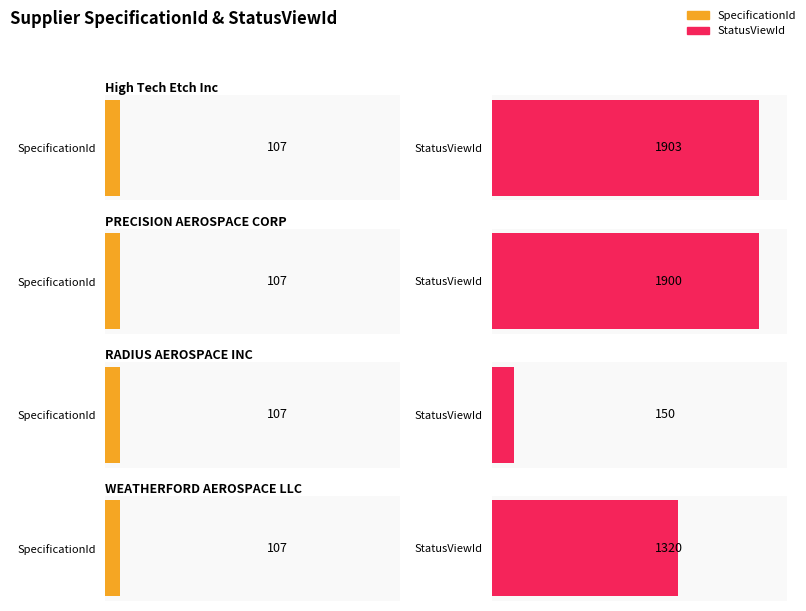

Between High Tech Etch Inc and WEATHERFORD AEROSPACE LLC, which series saw the biggest shift?

StatusViewId